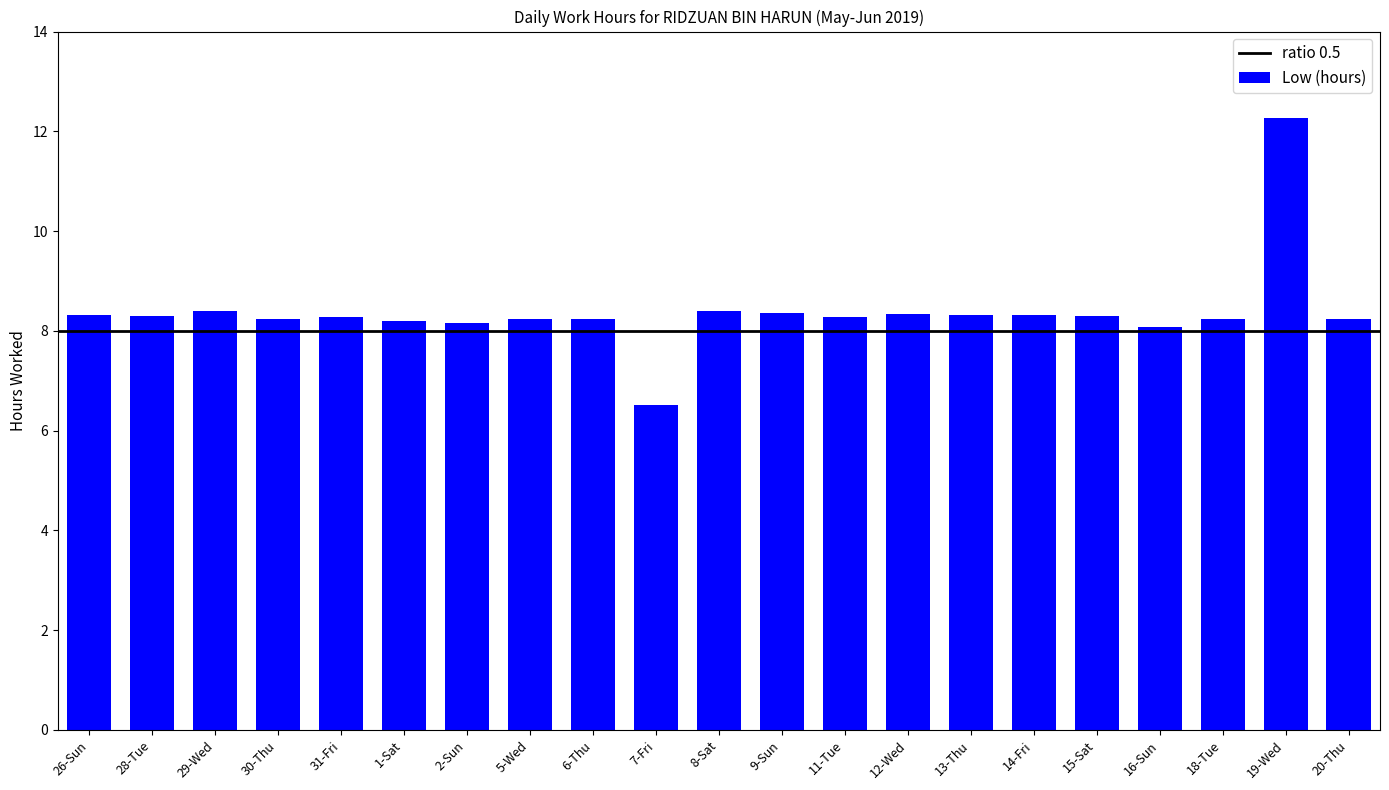

What is the ratio of the value at 8-Sat to the value at 15-Sat?

1.0